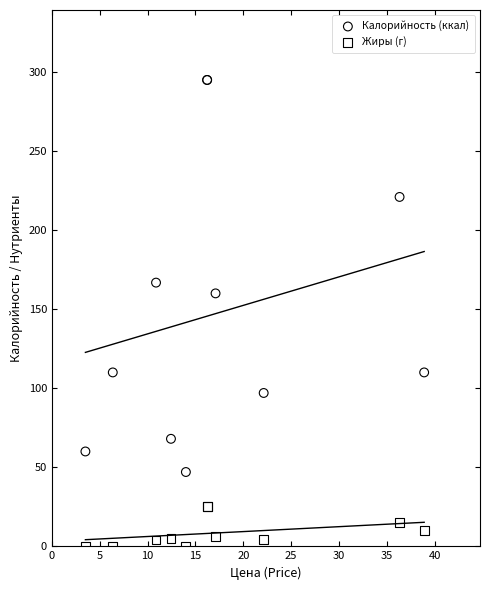

In the Калорийность (ккал) series, what Y value is closest to 171?

166.8